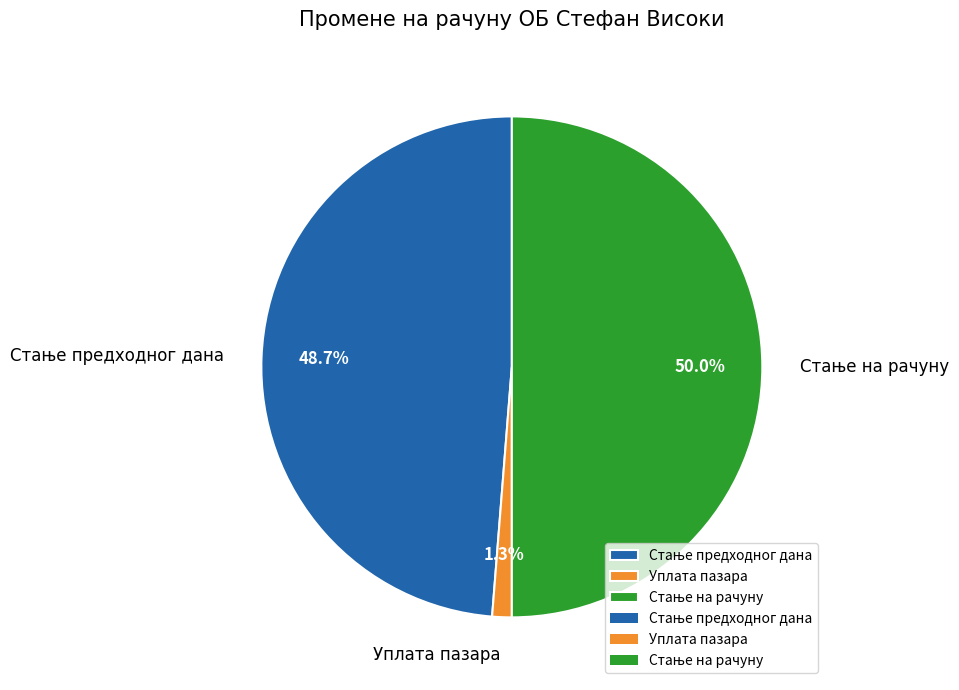

Is it true that Уплата пазара is 10% of the pie?

False